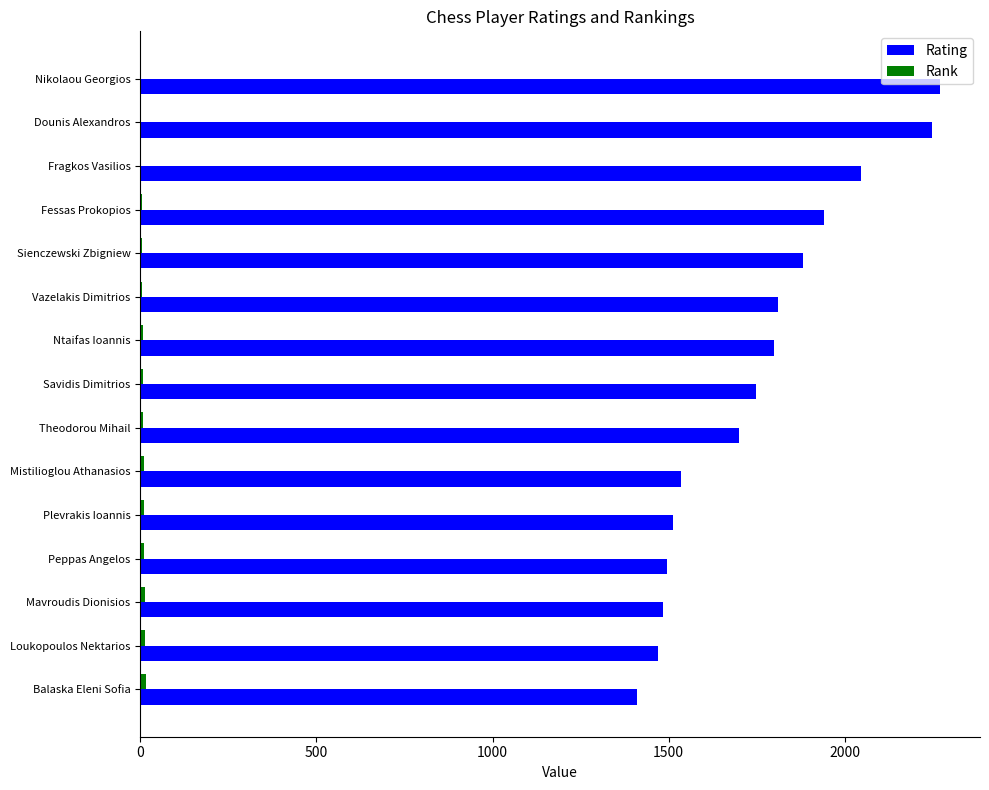

Count the number of data series in this chart.

2